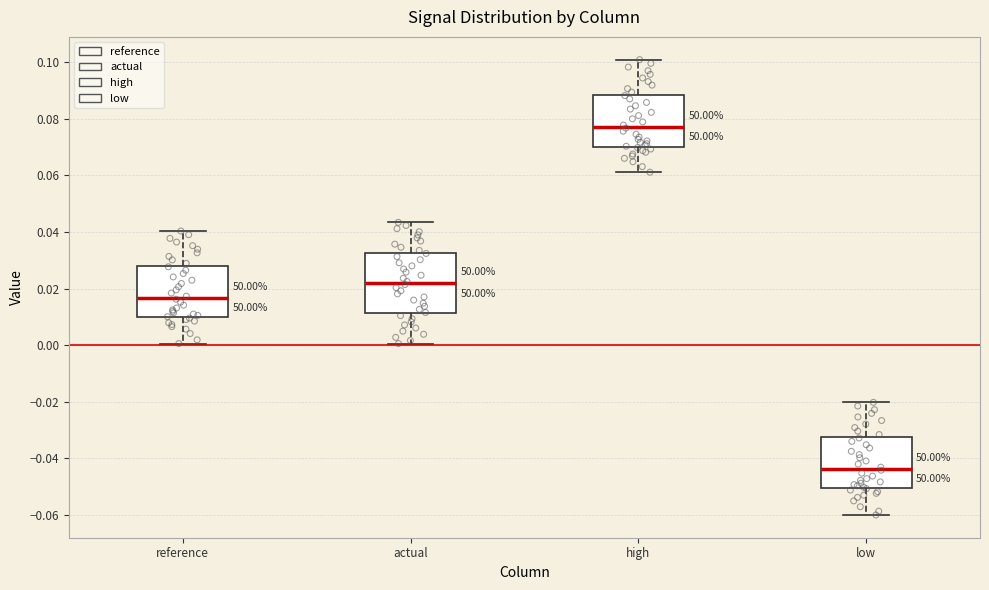

Reading left to right, transcribe this box plot: for each box, give where its median line is, the range the box spans, and where its two whiskers end, as read against the y-axis. The values are not printed on the chart, so give them approximately, as read against the axis.

reference: median 0.016, box 0.010 to 0.028, whiskers 0.000 to 0.040
actual: median 0.022, box 0.012 to 0.032, whiskers 0.000 to 0.044
high: median 0.078, box 0.070 to 0.088, whiskers 0.062 to 0.100
low: median -0.044, box -0.050 to -0.032, whiskers -0.060 to -0.020